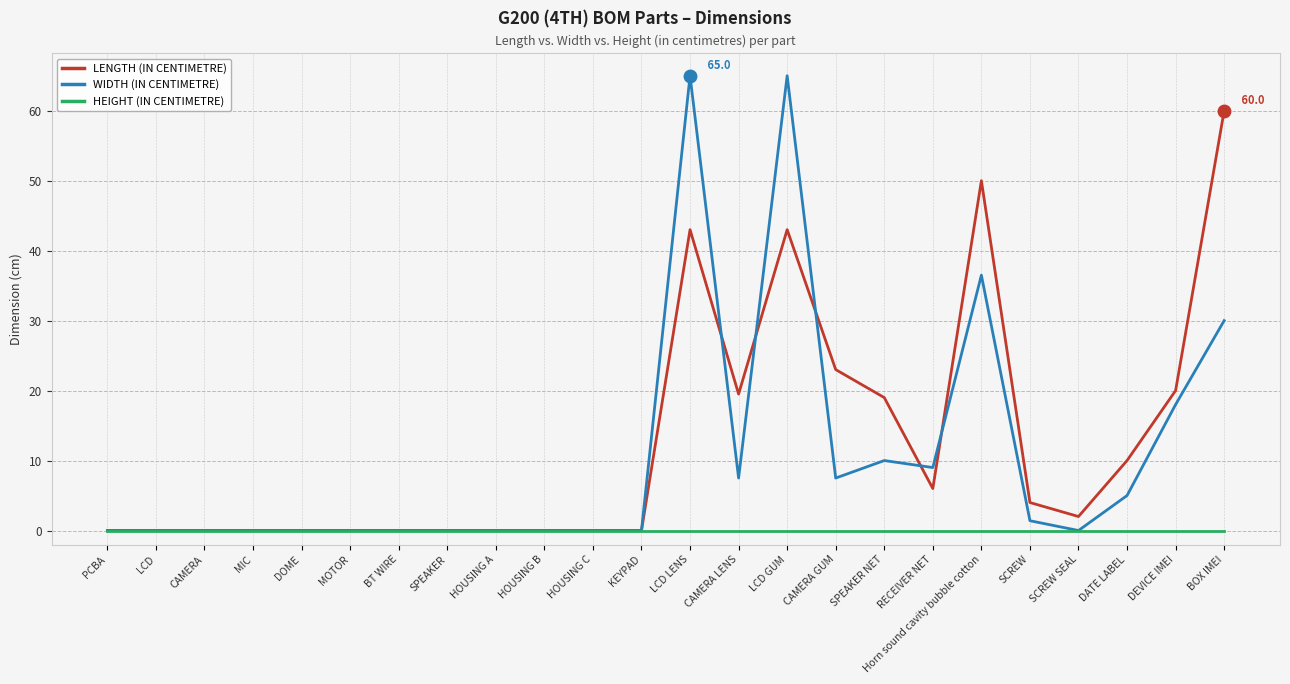

What is the maximum value for WIDTH (IN CENTIMETRE)?

65.0